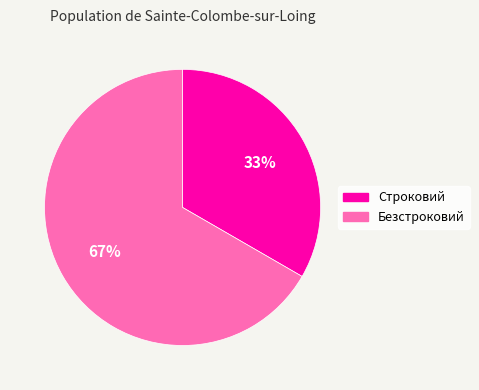

Which slice is the largest?

Безстроковий